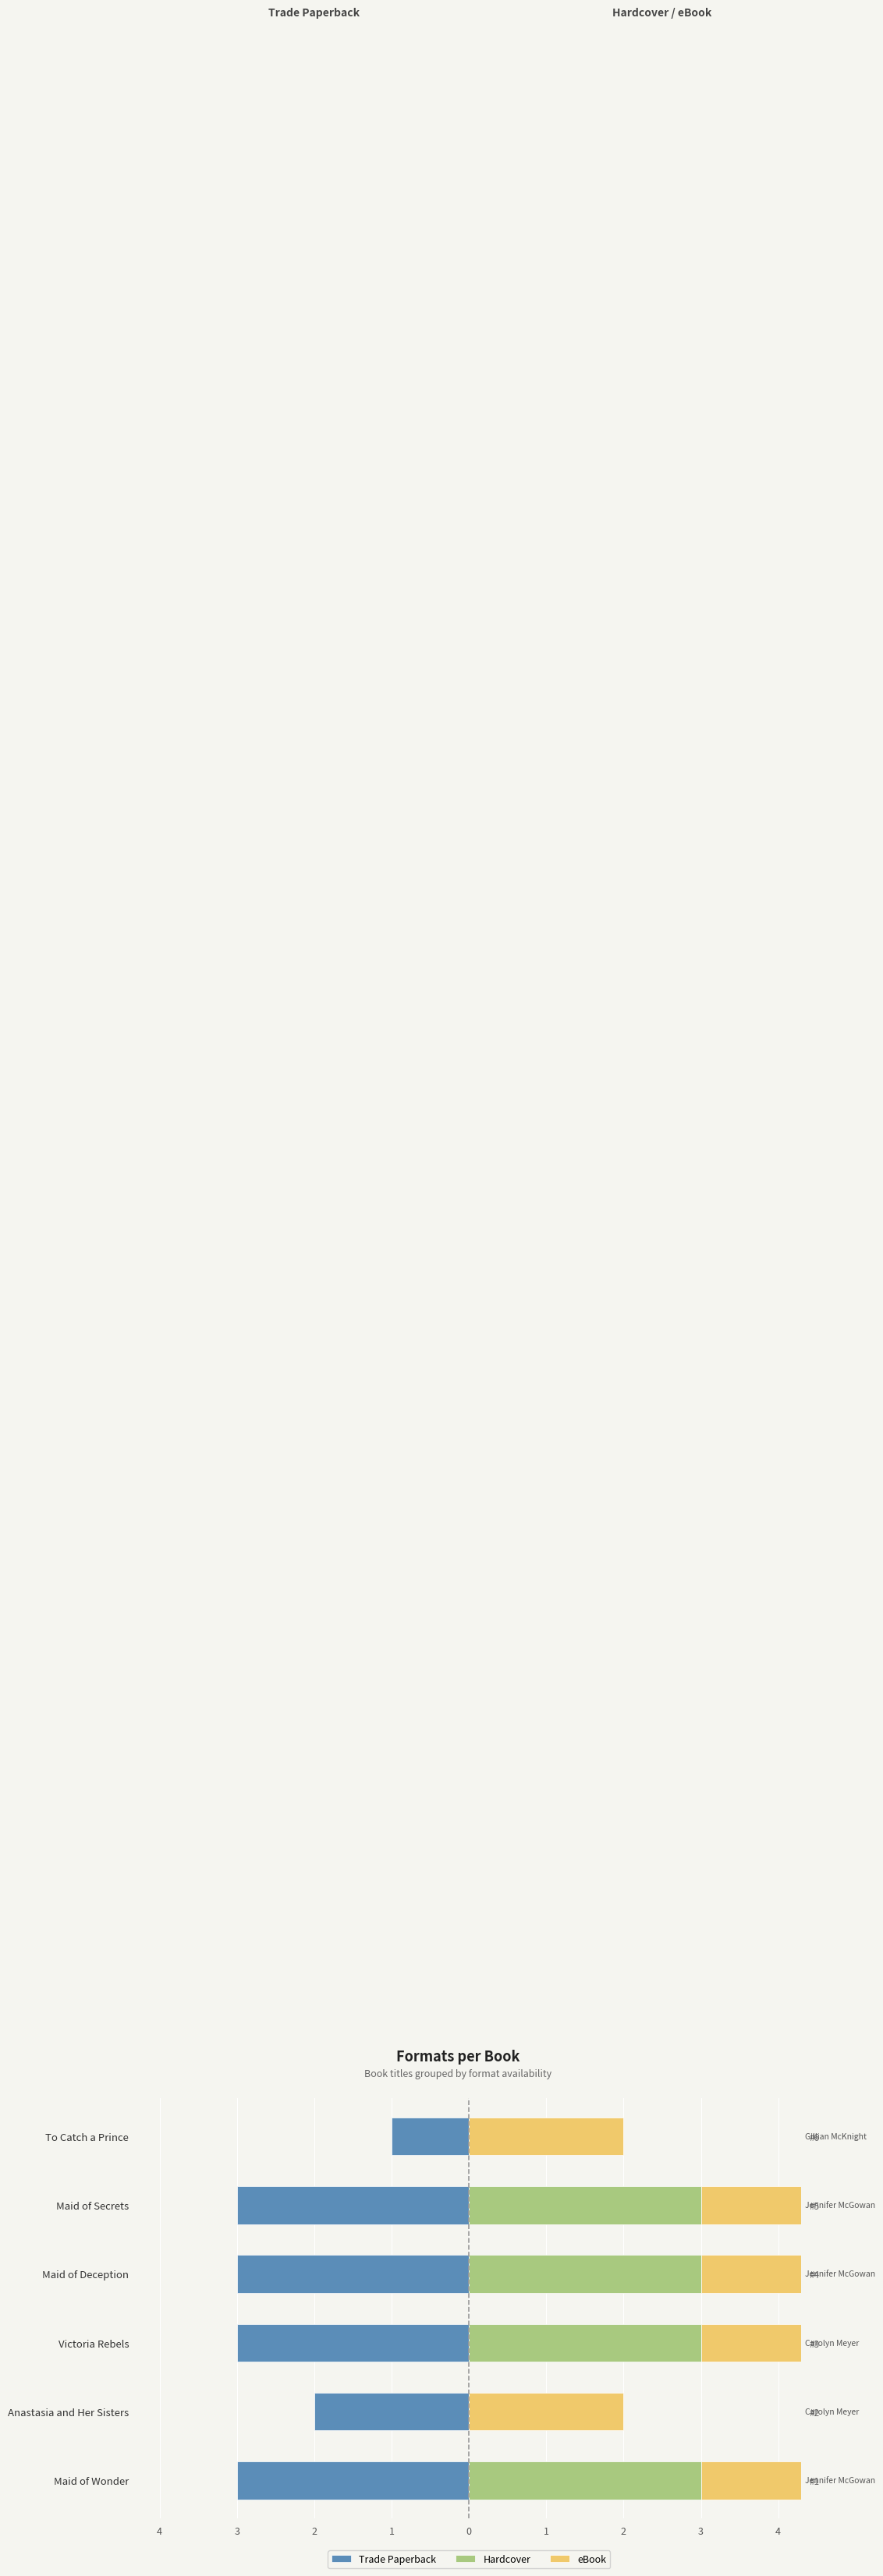

Rank the series at Maid of Wonder from lowest to highest value.

Trade Paperback, Hardcover, eBook